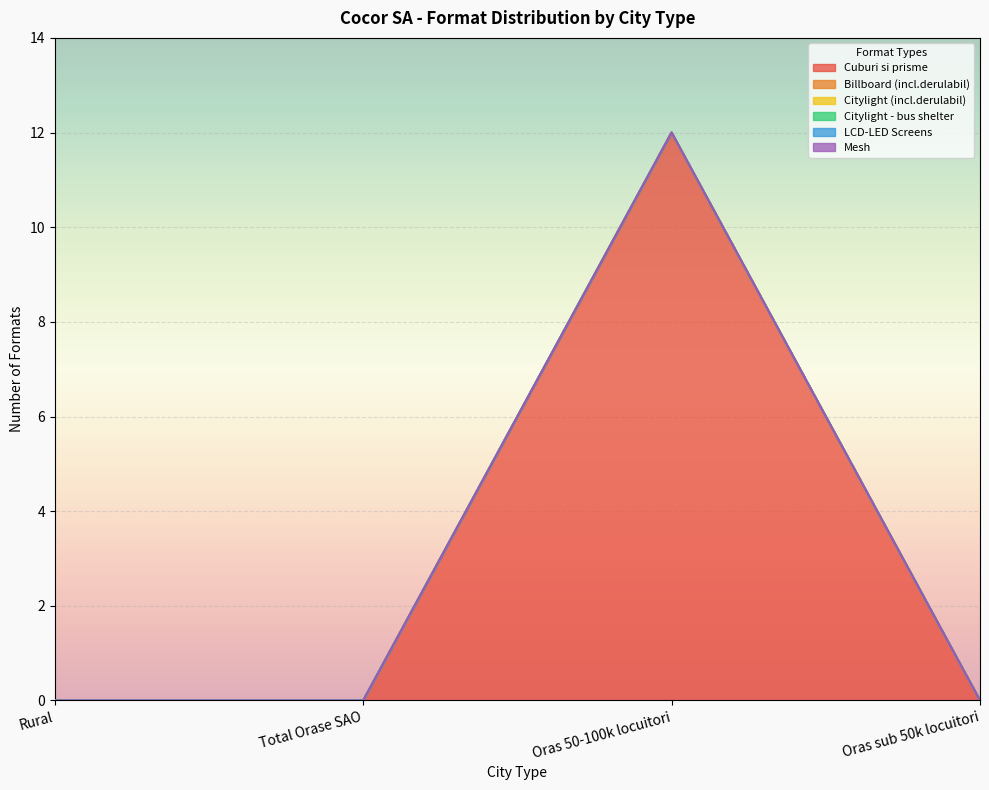

Reading right to left, transcribe all the data shown in this chart.

Cuburi si prisme: Oras sub 50k locuitori=0	Oras 50-100k locuitori=12	Total Orase SAO=0	Rural=0
Billboard (incl.derulabil): Oras sub 50k locuitori=0	Oras 50-100k locuitori=0	Total Orase SAO=0	Rural=0
Citylight (incl.derulabil): Oras sub 50k locuitori=0	Oras 50-100k locuitori=0	Total Orase SAO=0	Rural=0
Citylight - bus shelter: Oras sub 50k locuitori=0	Oras 50-100k locuitori=0	Total Orase SAO=0	Rural=0
LCD-LED Screens: Oras sub 50k locuitori=0	Oras 50-100k locuitori=0	Total Orase SAO=0	Rural=0
Mesh: Oras sub 50k locuitori=0	Oras 50-100k locuitori=0	Total Orase SAO=0	Rural=0